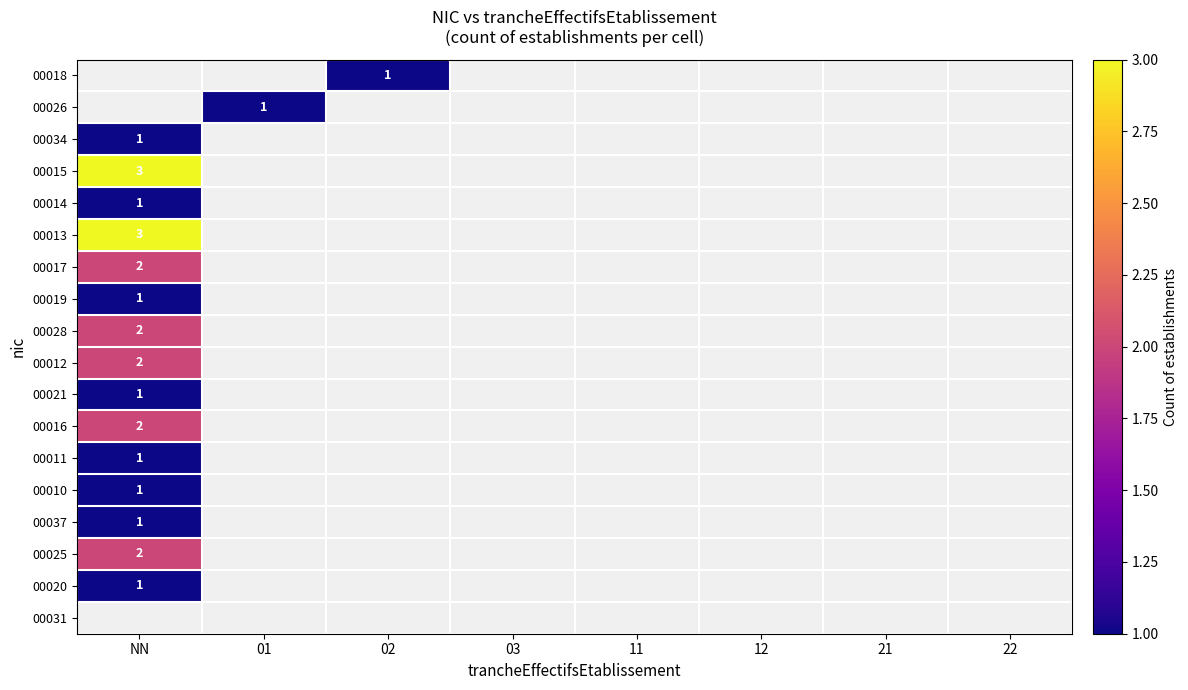

How many values in 00019 are above zero?

1